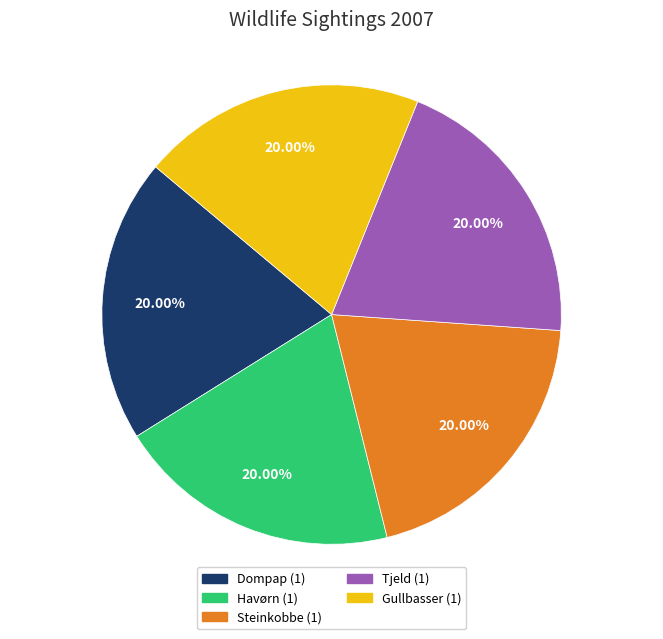

To the nearest percent, what is the average slice percentage?

20%